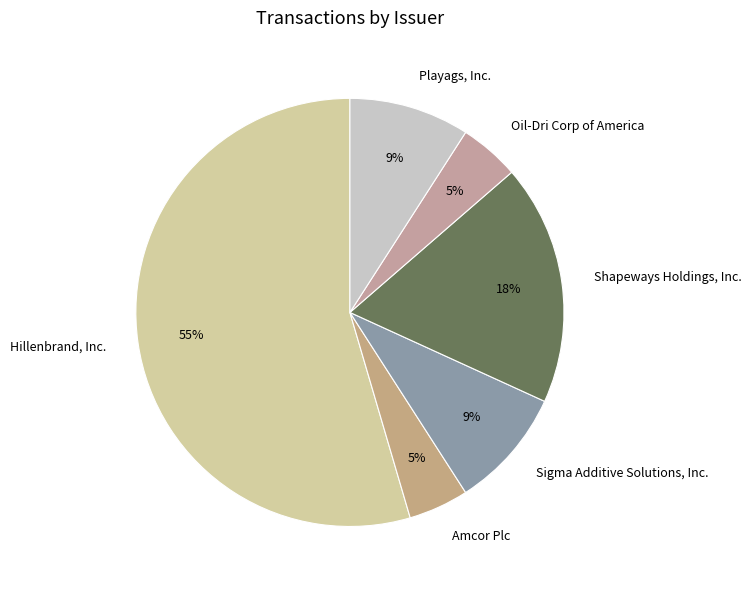

Which has a higher value, Playags, Inc. or Shapeways Holdings, Inc.?

Shapeways Holdings, Inc.